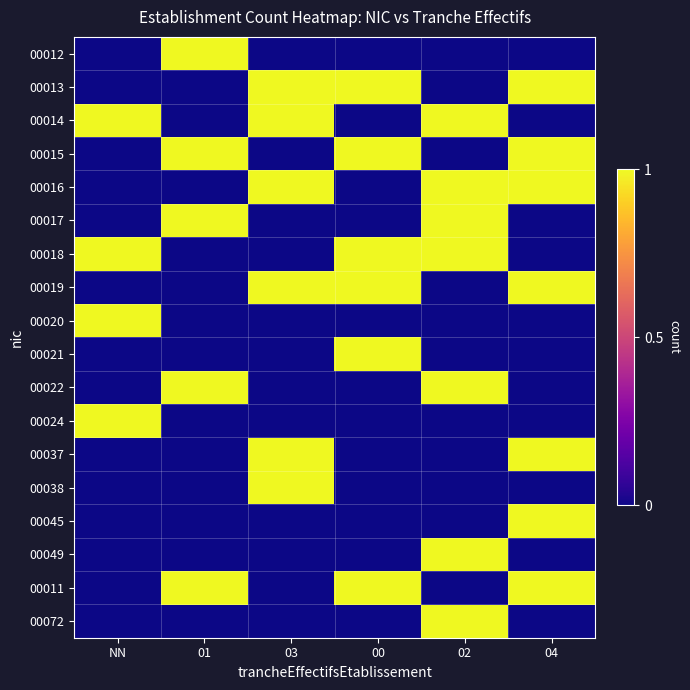

List the series in order of their peak value, highest first.

00012, 00013, 00014, 00015, 00016, 00017, 00018, 00019, 00020, 00021, 00022, 00024, 00037, 00038, 00045, 00049, 00011, 00072